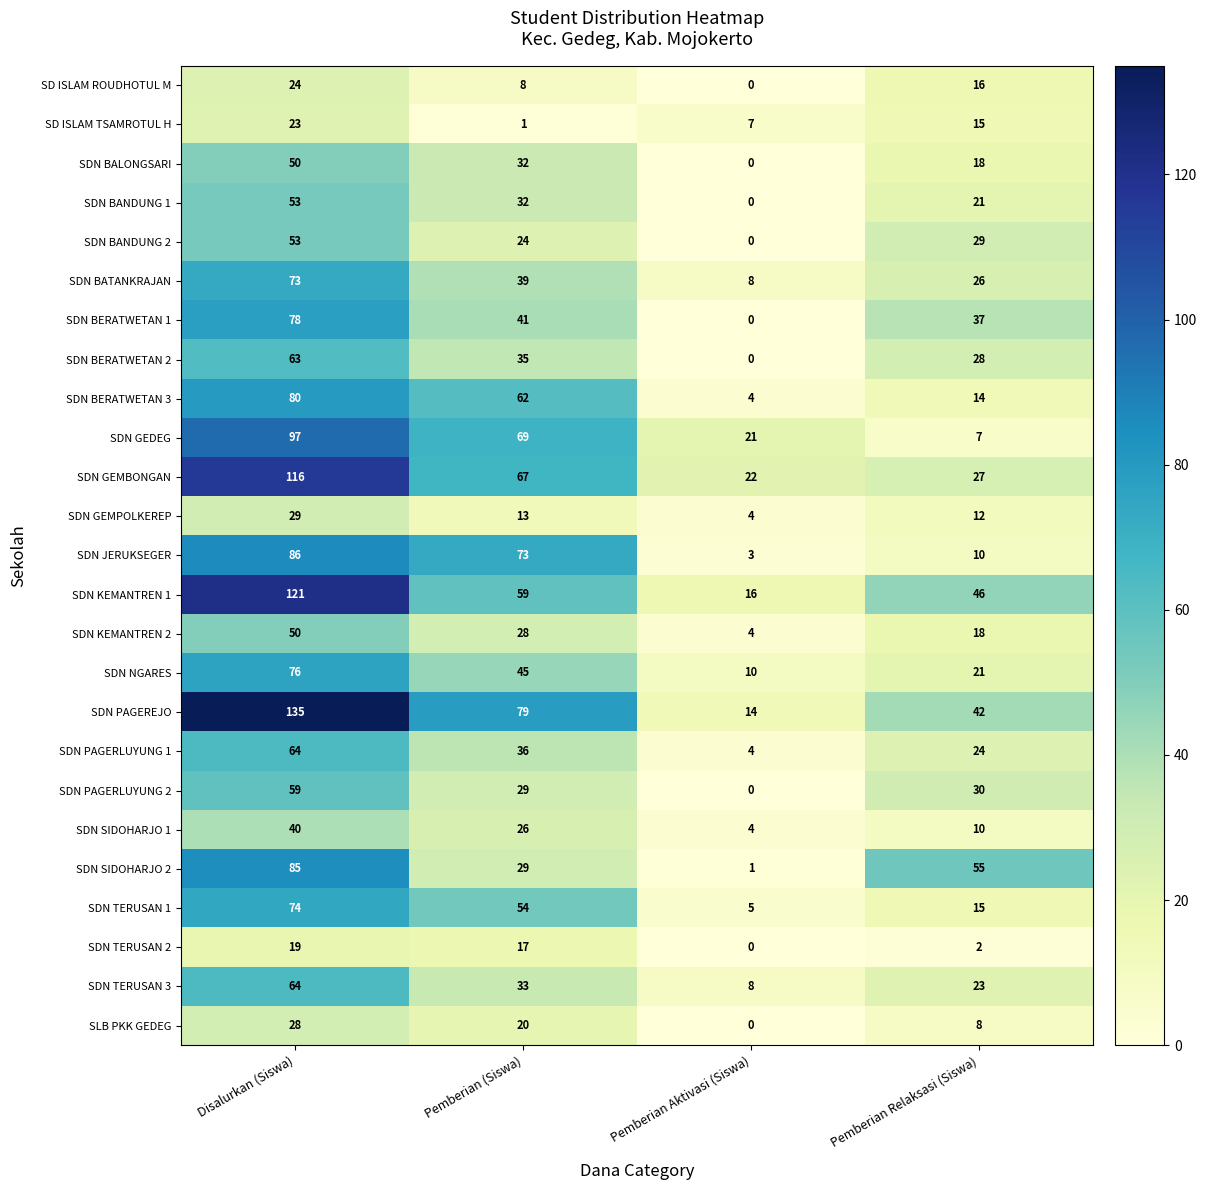

List the labels in order of SDN TERUSAN 1 value, largest first.

Disalurkan (Siswa), Pemberian (Siswa), Pemberian Relaksasi (Siswa), Pemberian Aktivasi (Siswa)